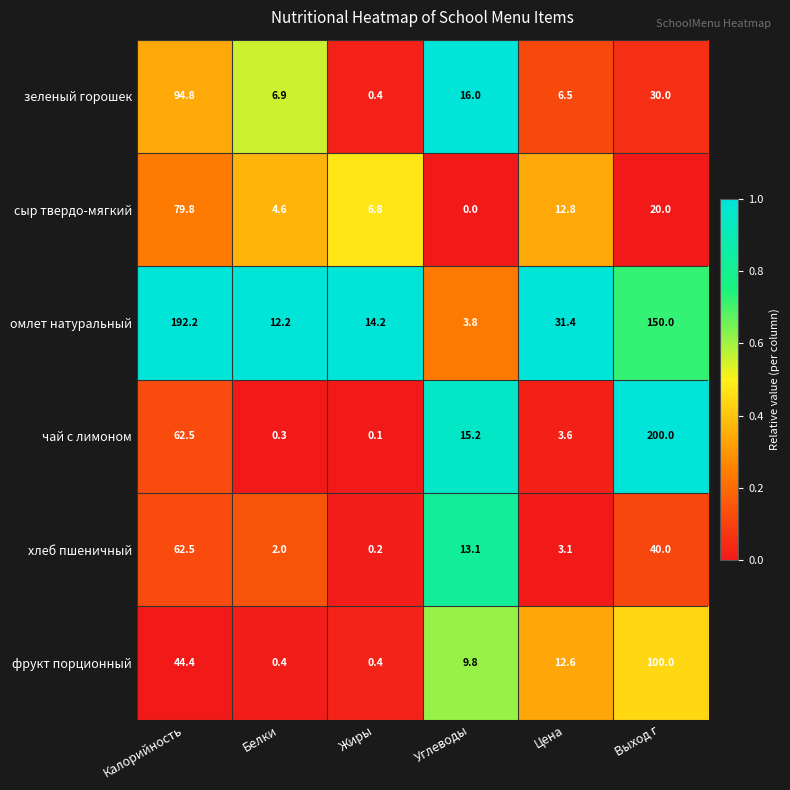

True or false: фрукт порционный has a value of 135.9 at Выход г.

False